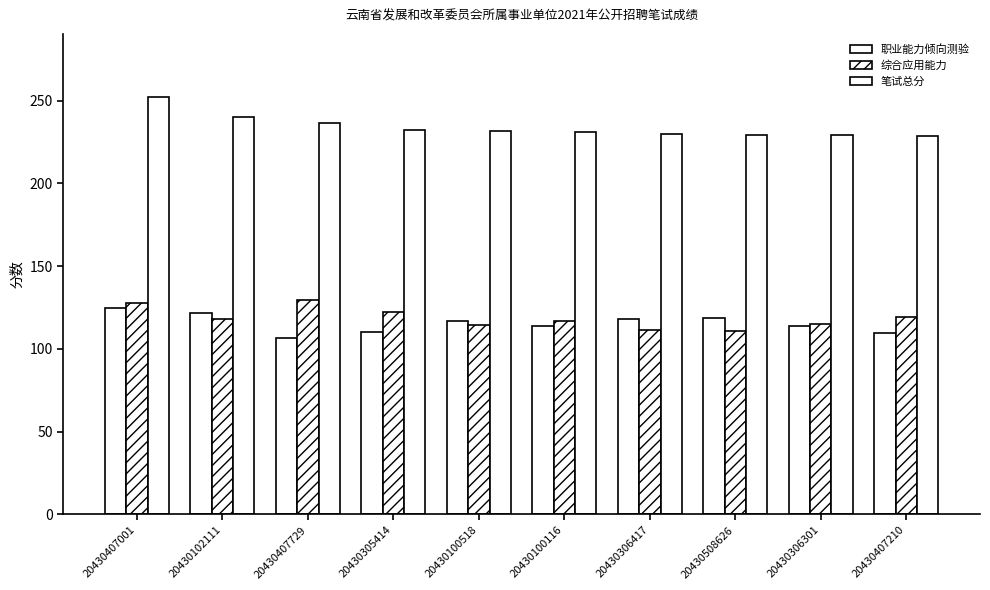

Which series changed the most between 20430407001 and 20430508626?

笔试总分